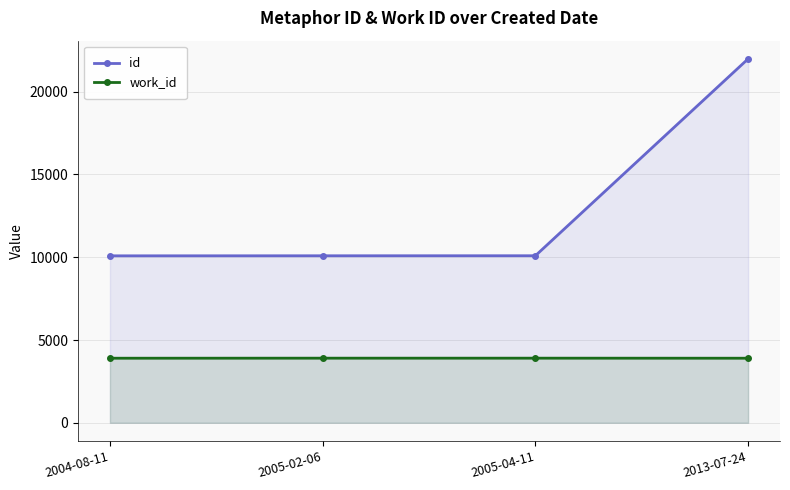

What is the difference between the maximum and second lowest values in the id series?

11897